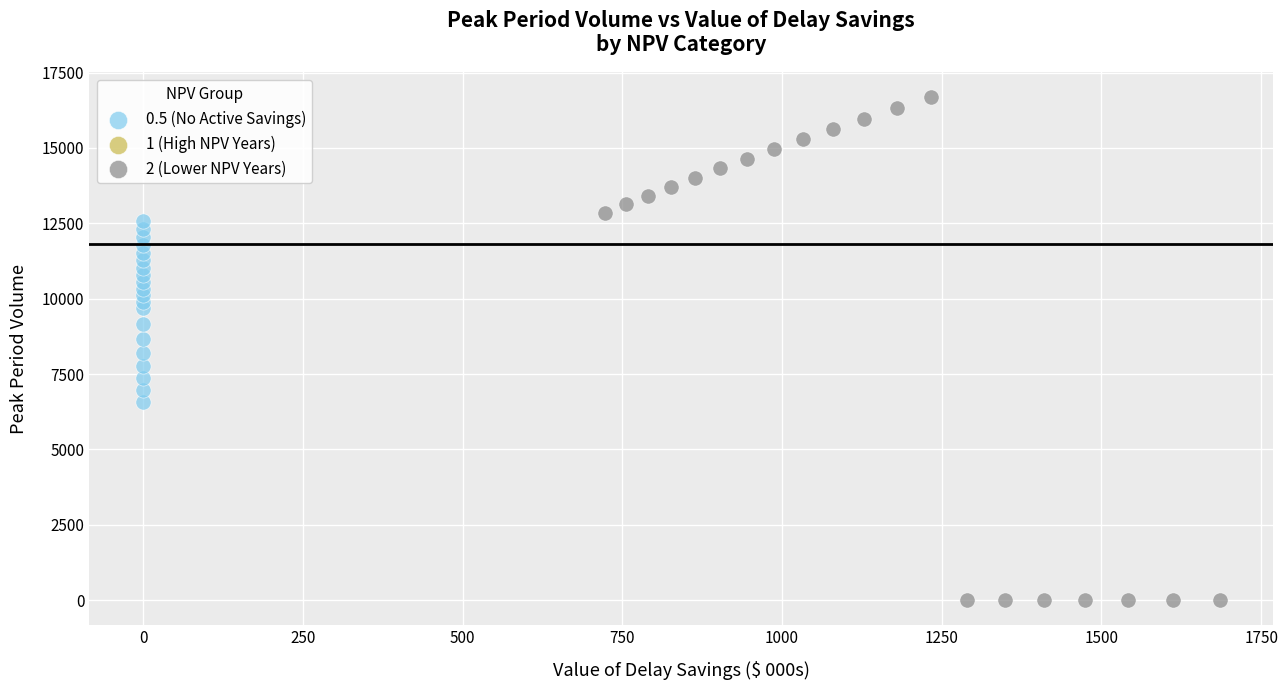

Which series has the largest Y range (max minus min)?

2 (Lower NPV Years)